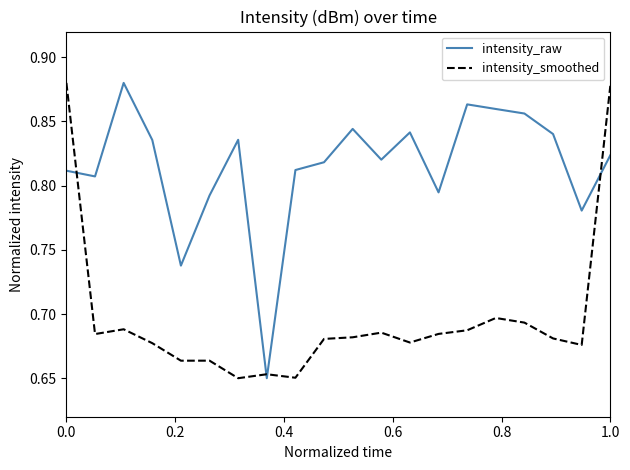

Which series ends up on top after the final intersection of intensity_smoothed and intensity_raw?

intensity_smoothed